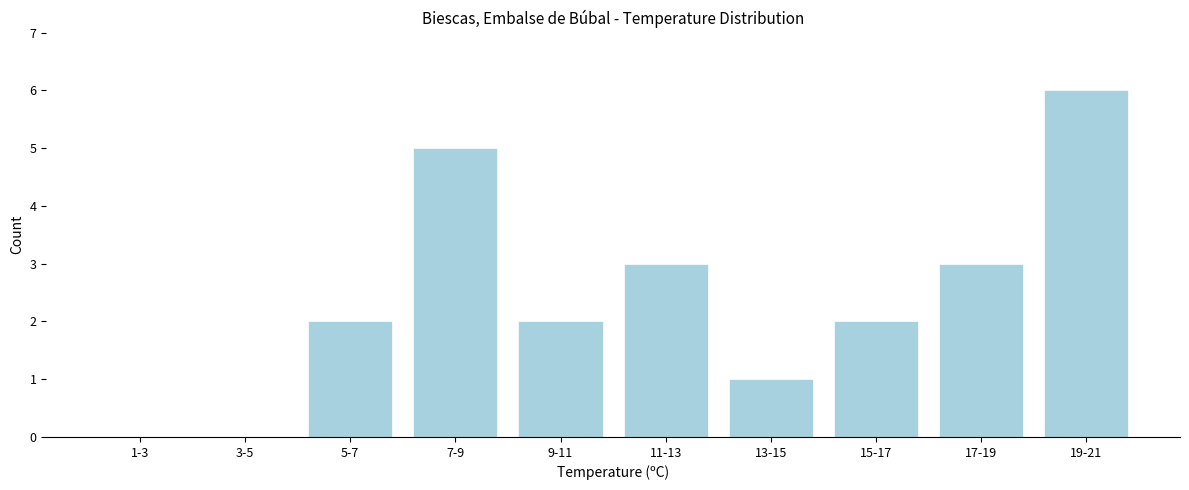

Reading left to right, extract all data points from this chart.

1-3=0	3-5=0	5-7=2	7-9=5	9-11=2	11-13=3	13-15=1	15-17=2	17-19=3	19-21=6